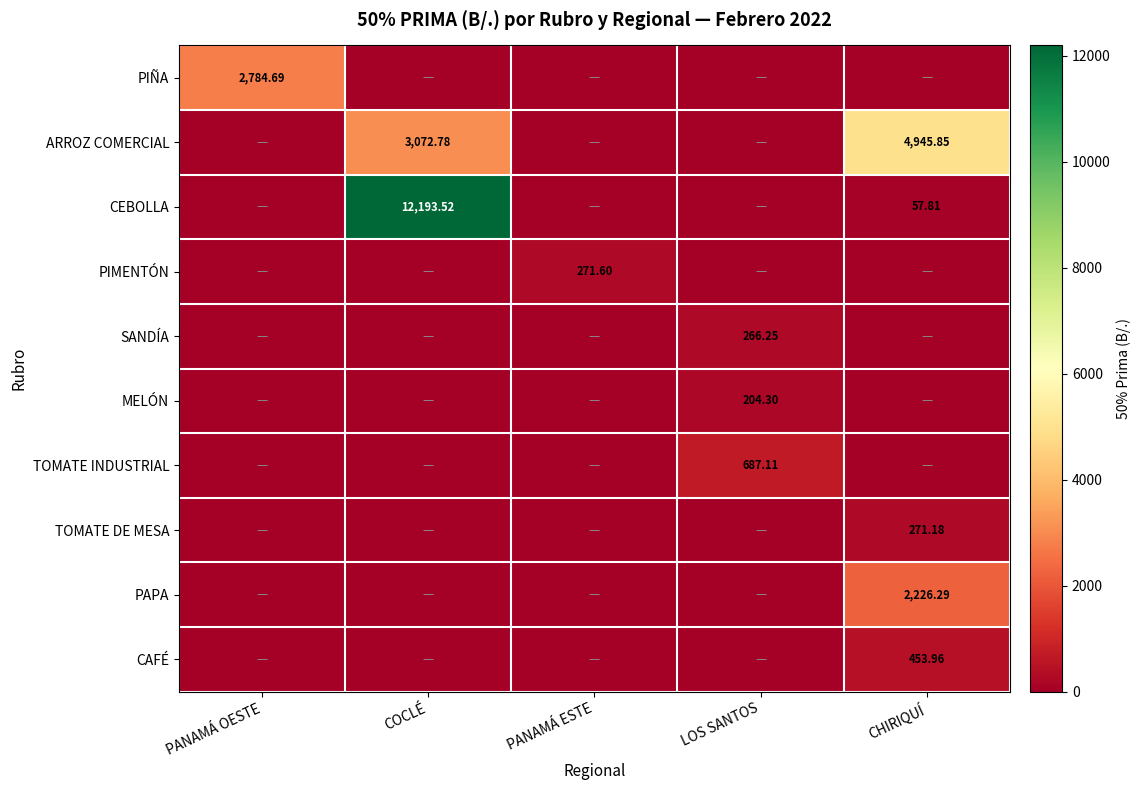

The value of SANDÍA at COCLÉ is 0.0. True or false?

True